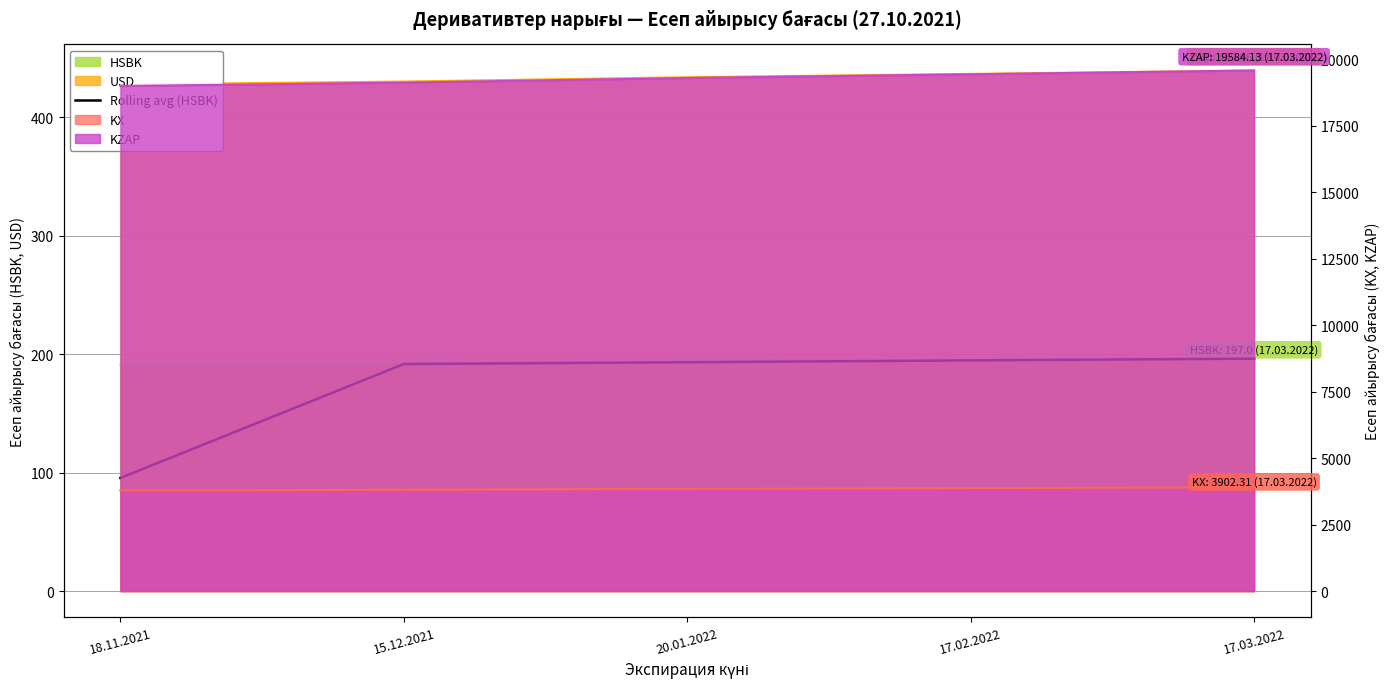

How many lines are shown in the chart?

1